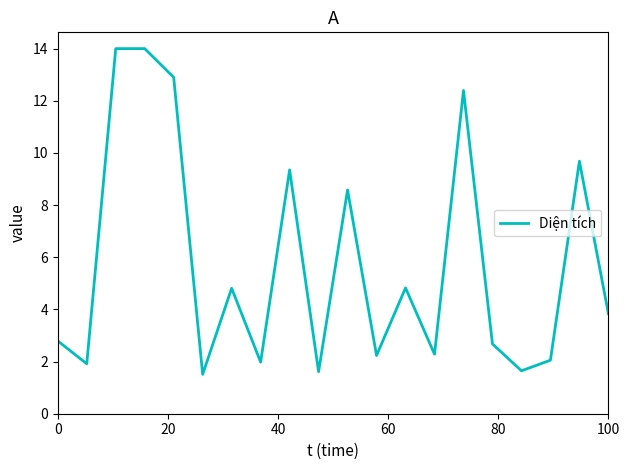

What is the difference between the maximum and minimum values?

12.5